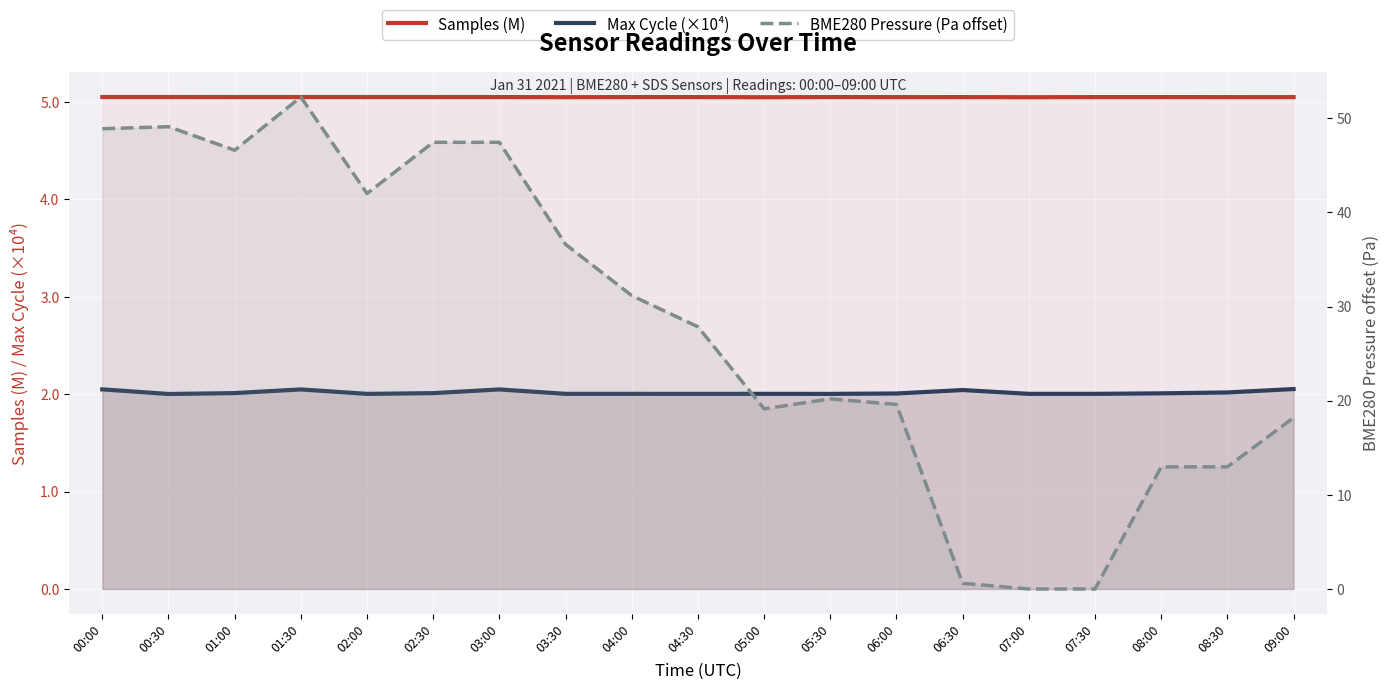

What is the minimum value for Max Cycle (×10⁴)?

2.0